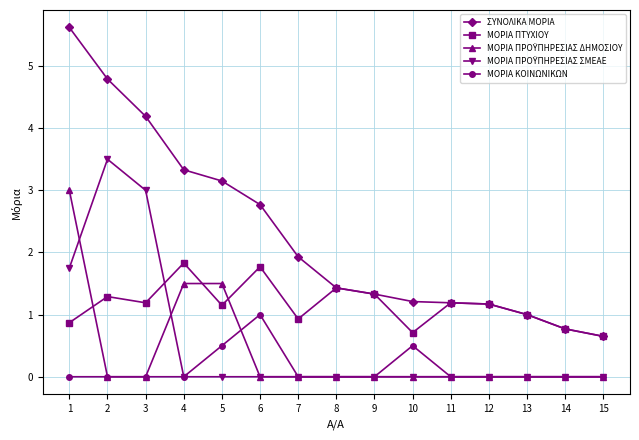

Read the ΜΟΡΙΑ ΠΤΥΧΙΟΥ value at 6.

1.8